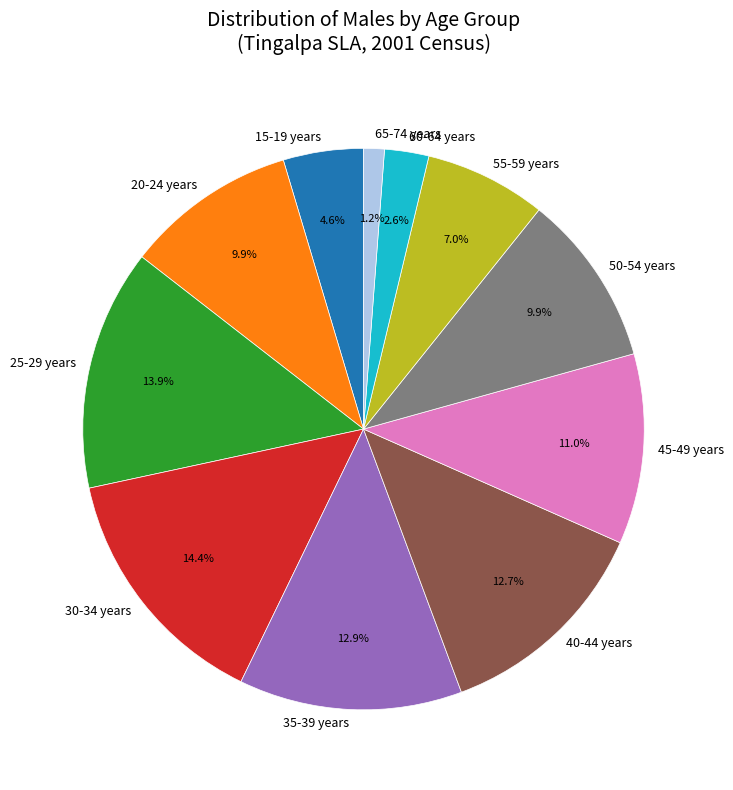

To the nearest percent, what is the difference between the largest and smallest slice percentages?

13%